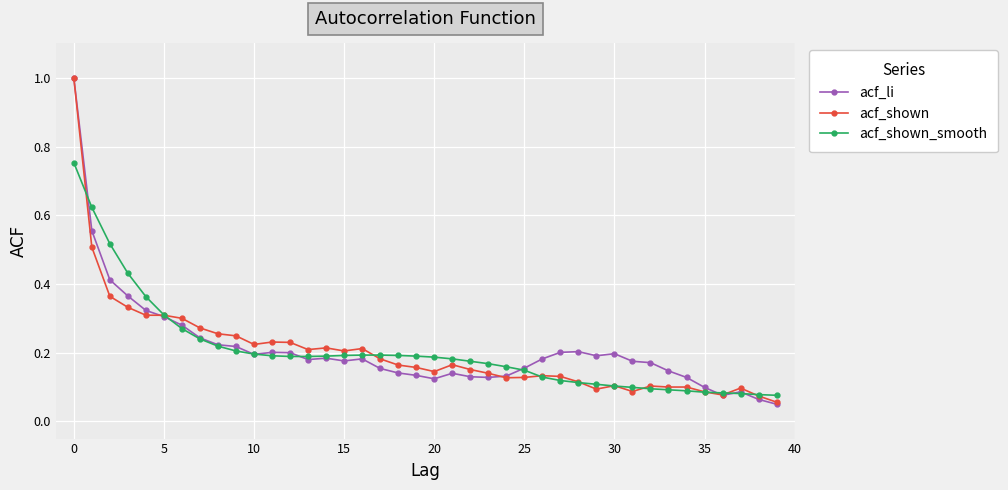

At how many categories does at least one series exceed 0?

40